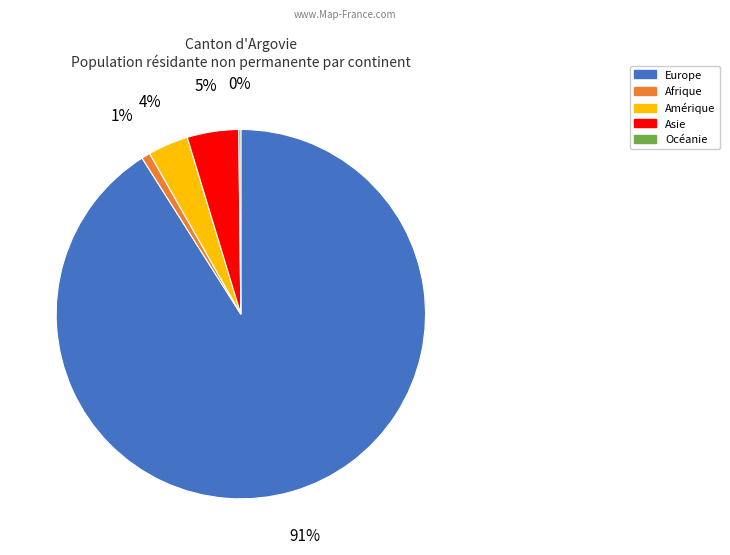

True or false: Europe accounts for 91% of the total.

True